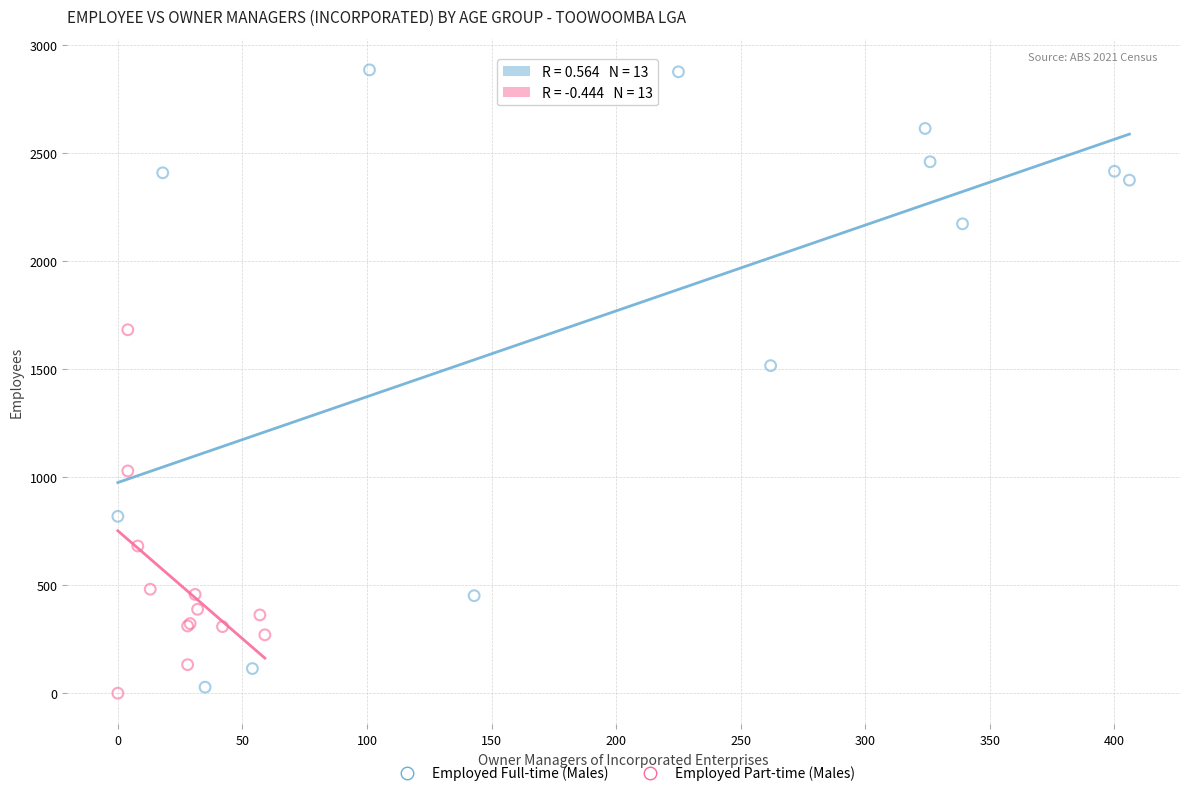

Which series has the widest spread of Y values?

Employed Full-time (Males)